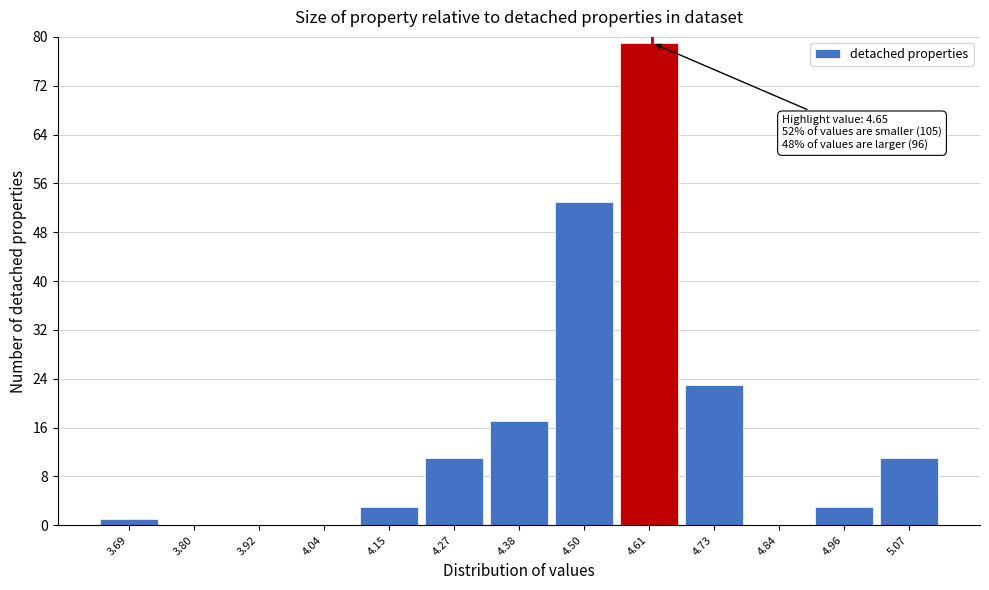

Reading right to left, what are all the values shown in this chart?

5.07=11	4.96=3	4.84=0	4.73=23	4.61=79	4.50=53	4.38=17	4.27=11	4.15=3	4.04=0	3.92=0	3.80=0	3.69=1